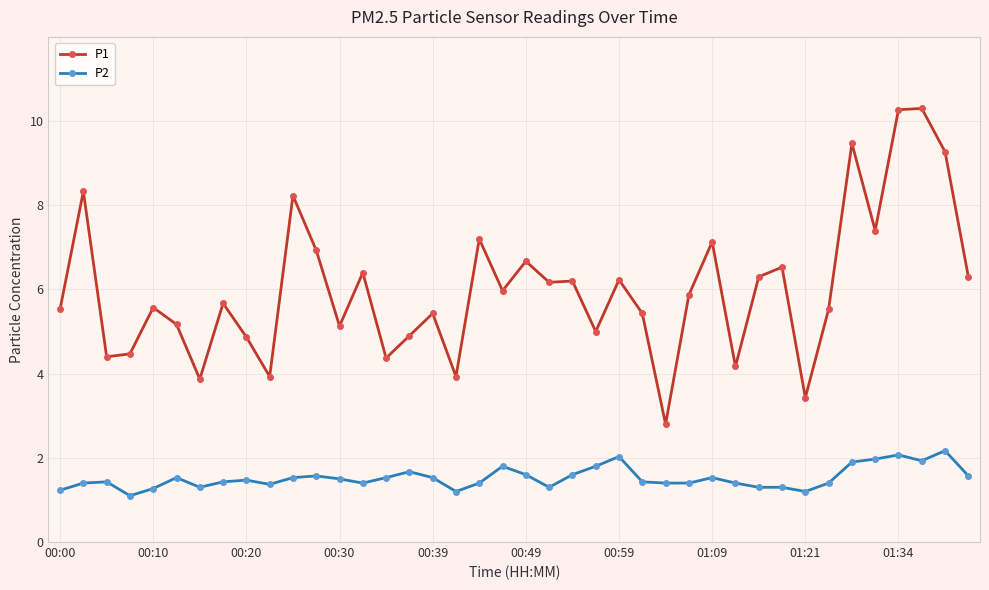

Which series has the widest spread of values?

P1